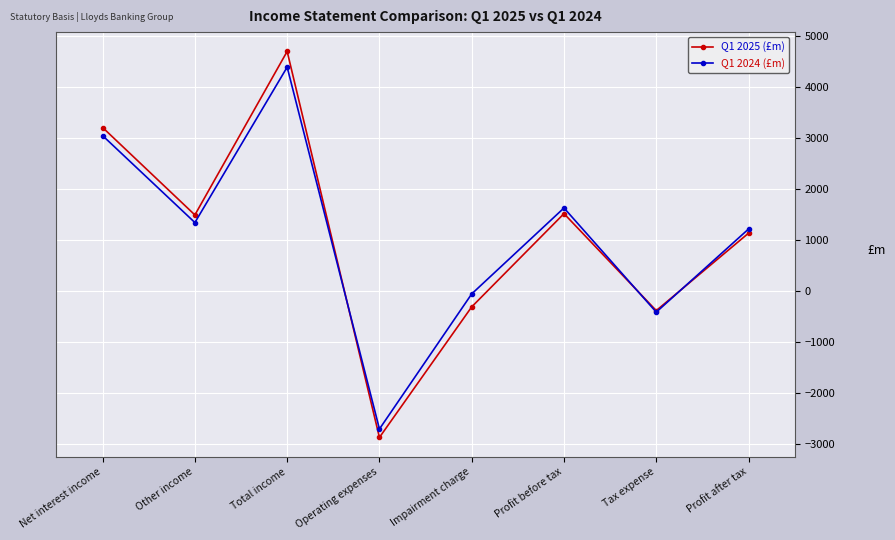

What is the maximum value for Q1 2024 (£m)?

4387